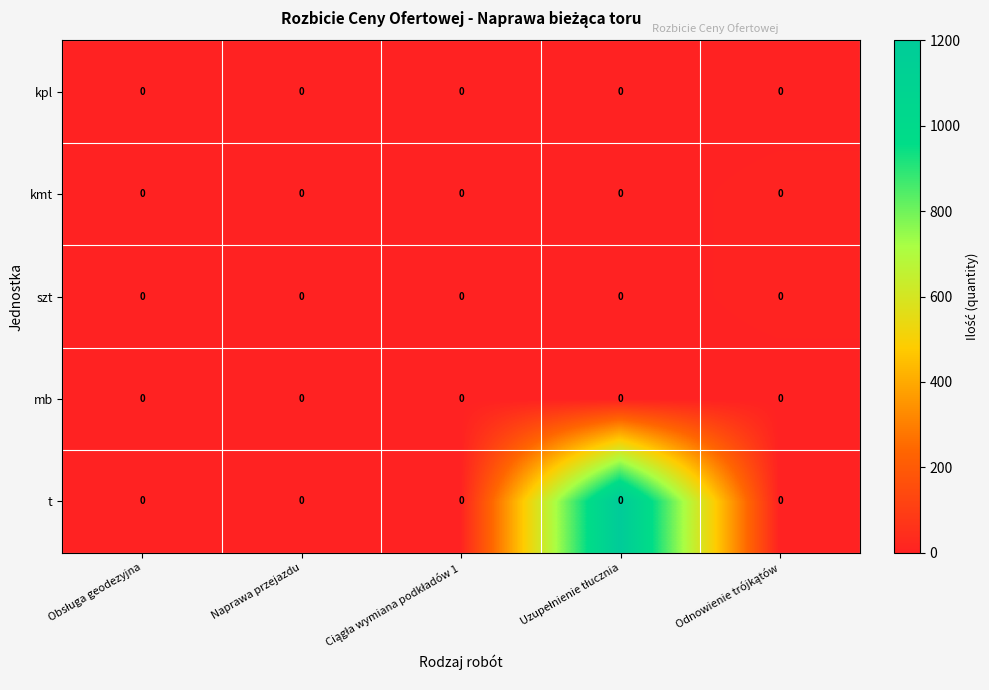

The value of kmt at Naprawa przejazdu is 0.0. True or false?

True